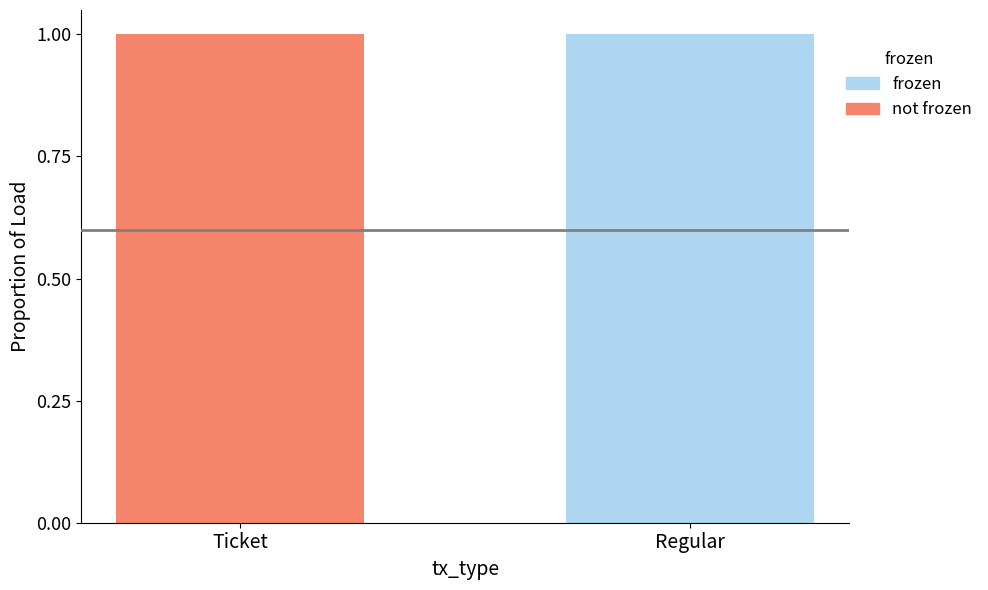

How many distinct data groups are displayed?

2